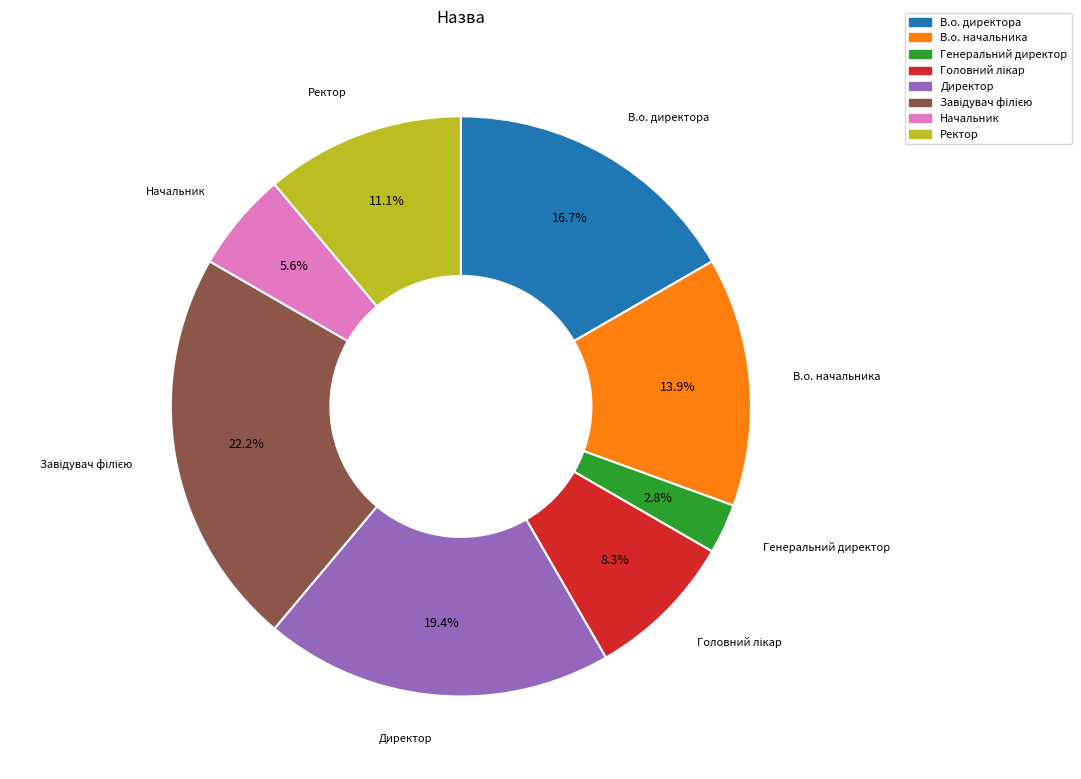

How much of the chart is everything except Генеральний директор?

97.2%